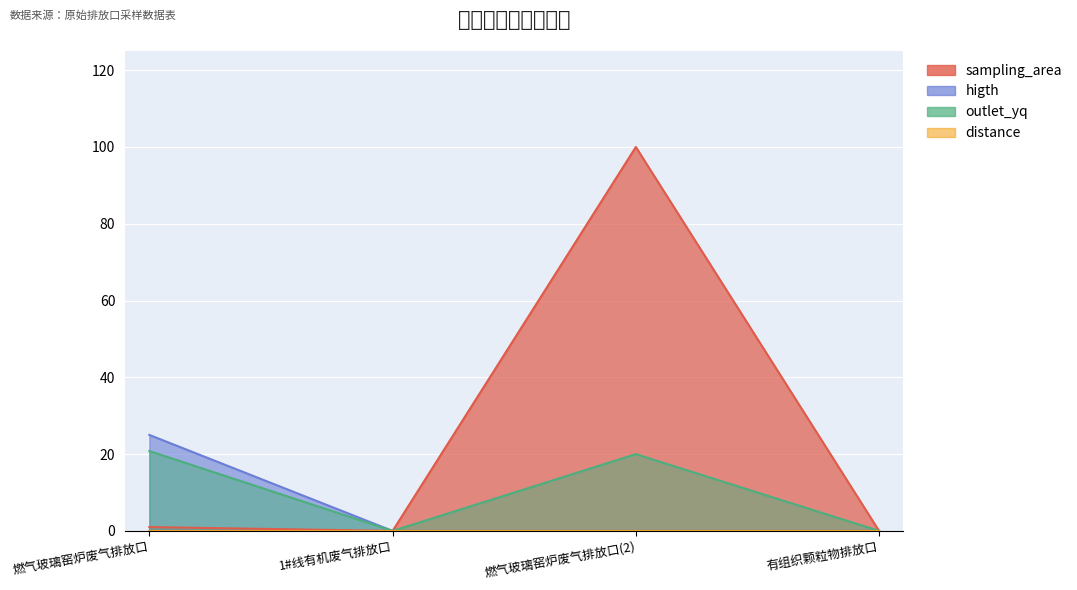

True or false: higth and sampling_area cross at least once.

False